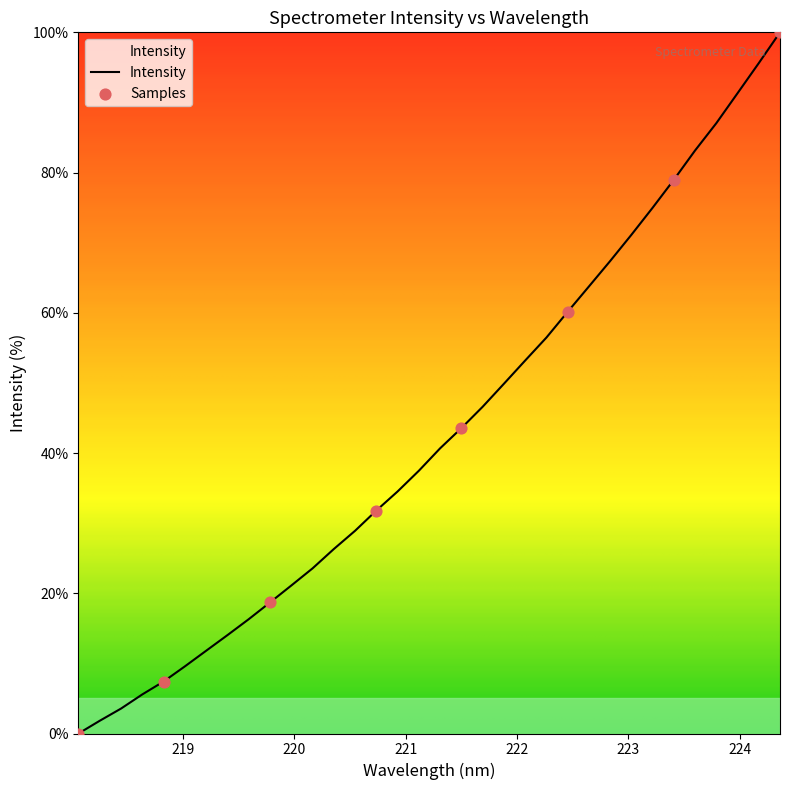

What is the maximum value shown in the chart?

100.0